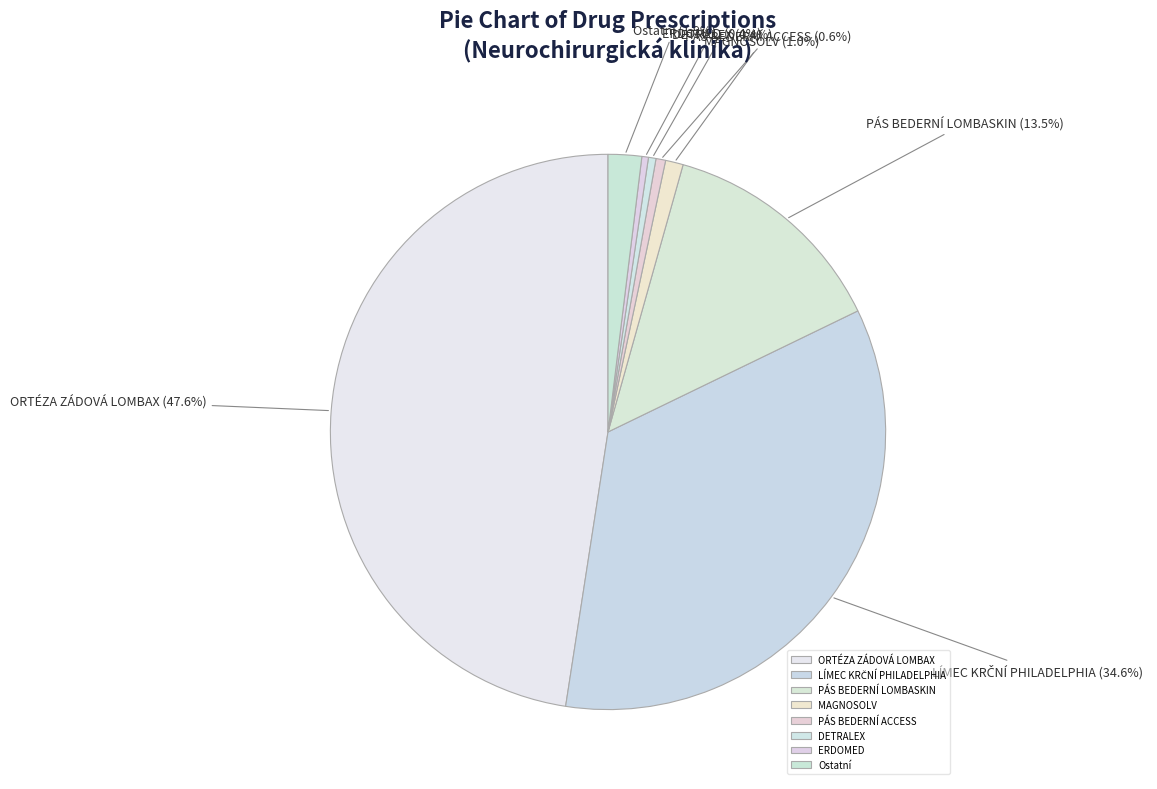

Combined, what portion of the pie is PÁS BEDERNÍ ACCESS and MAGNOSOLV?

1.6%